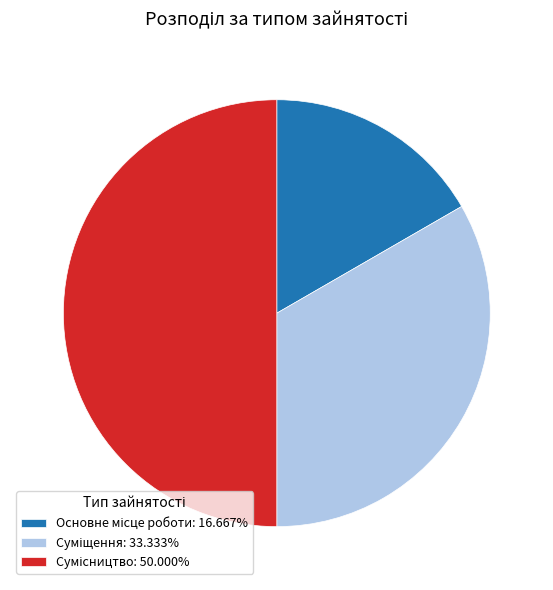

How many slices are in this pie chart?

3